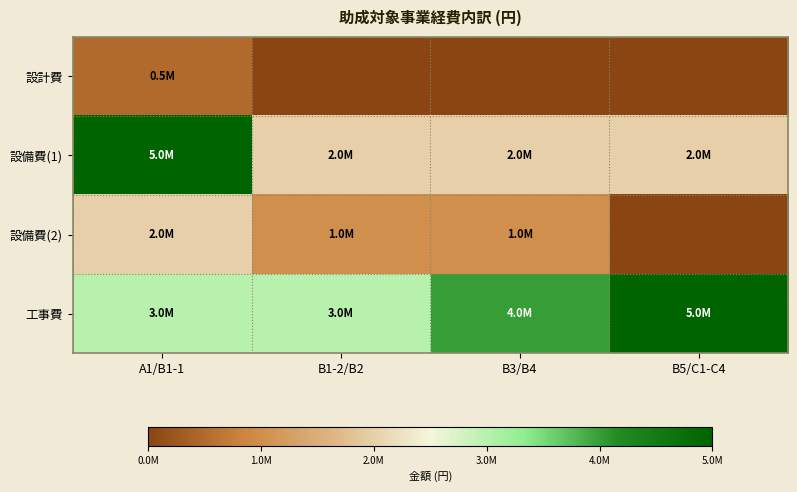

At B1-2/B2, list the series in order from smallest to largest.

設計費, 設備費(2), 設備費(1), 工事費